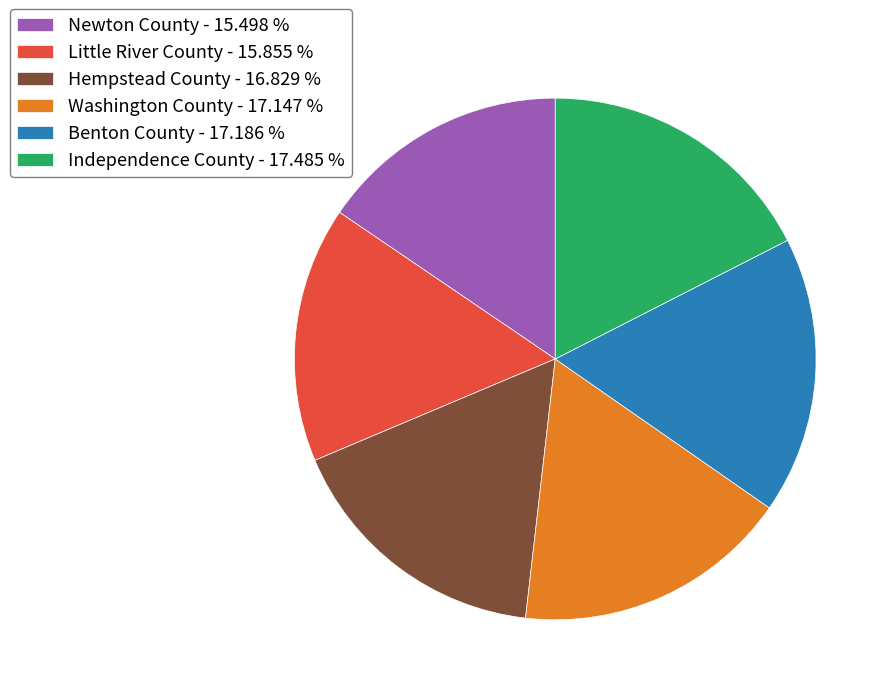

Is there a majority slice in this chart?

No